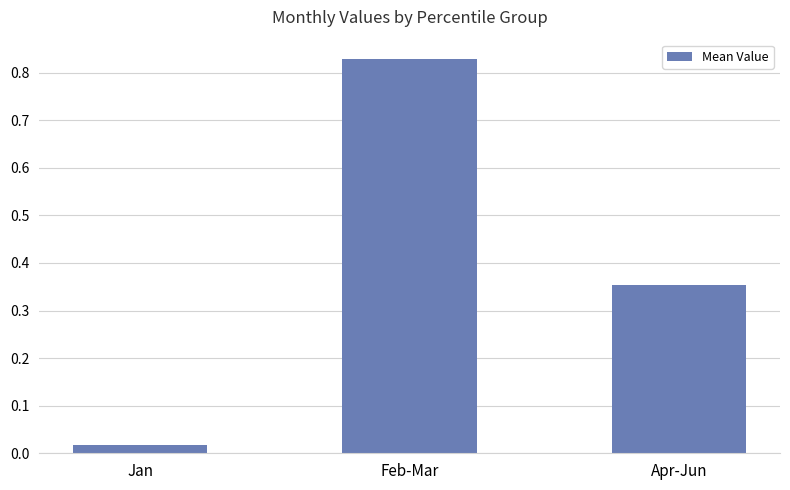

Which category has the highest value across all series?

Feb-Mar